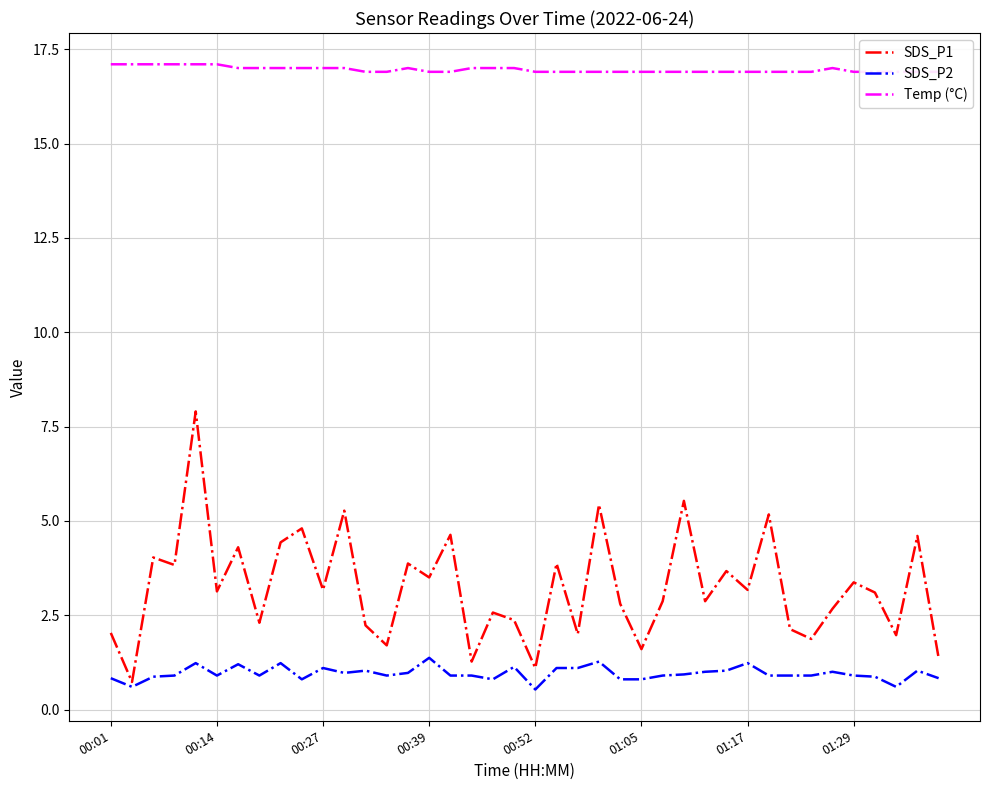

The SDS_P2 series shows 0.2 at 00:01. True or false?

False